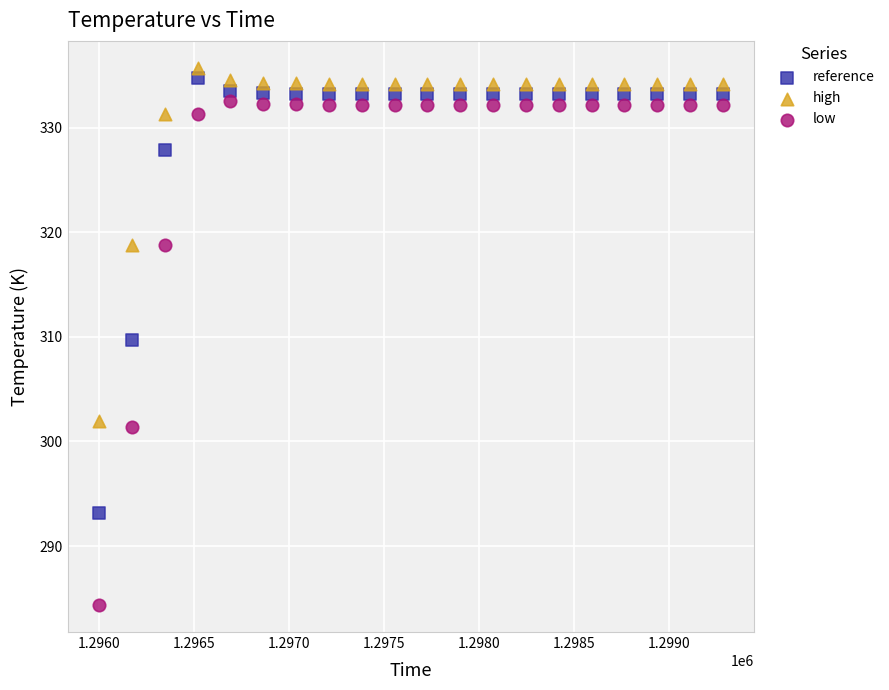

Across all data points, what is the range of X values (max minus min)?

3283.2